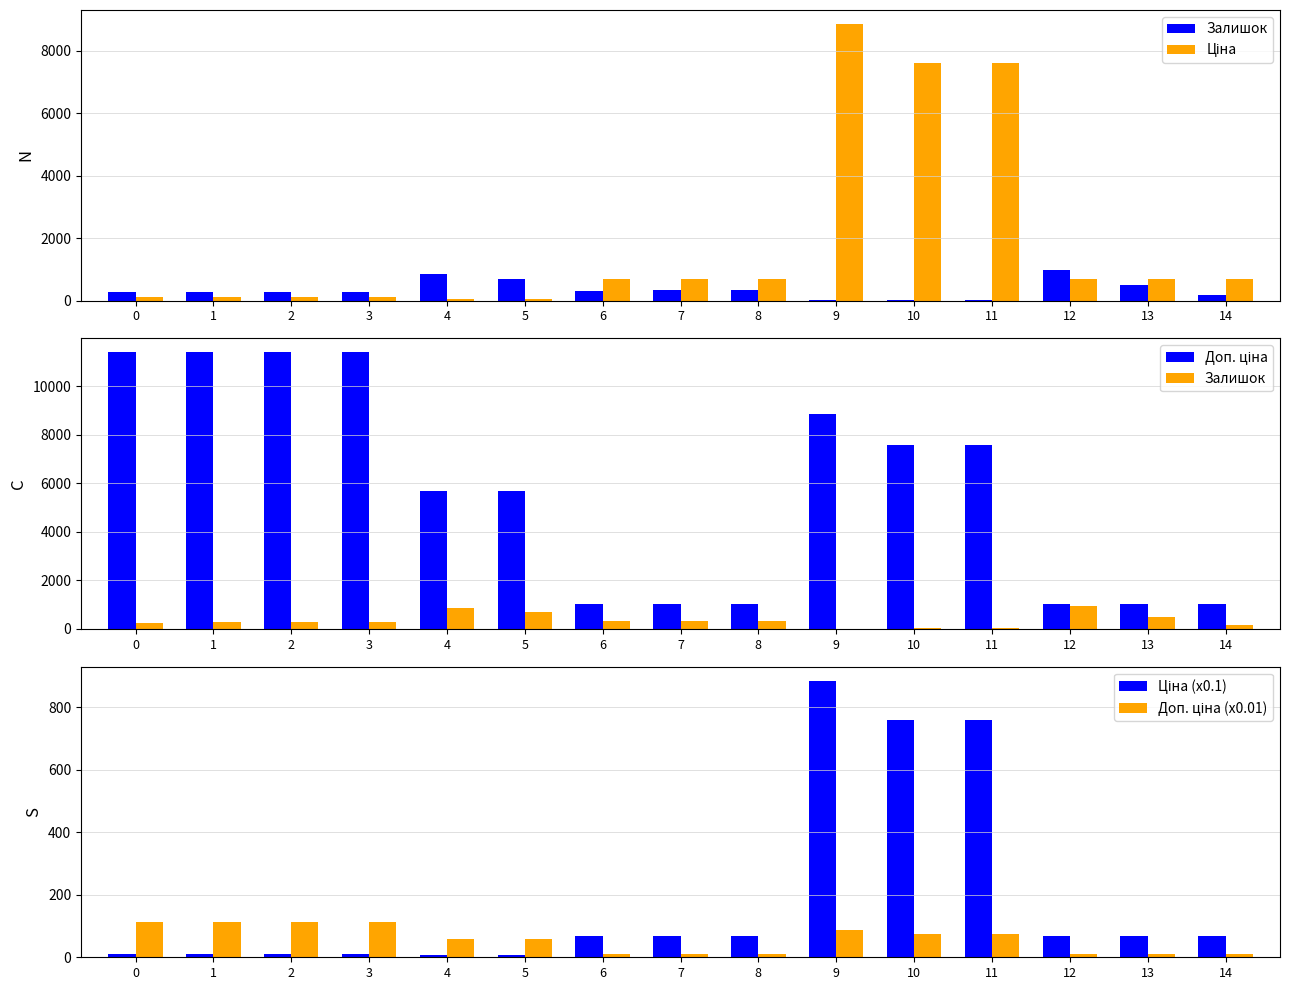

Which has a higher value, 6 or 12?

12